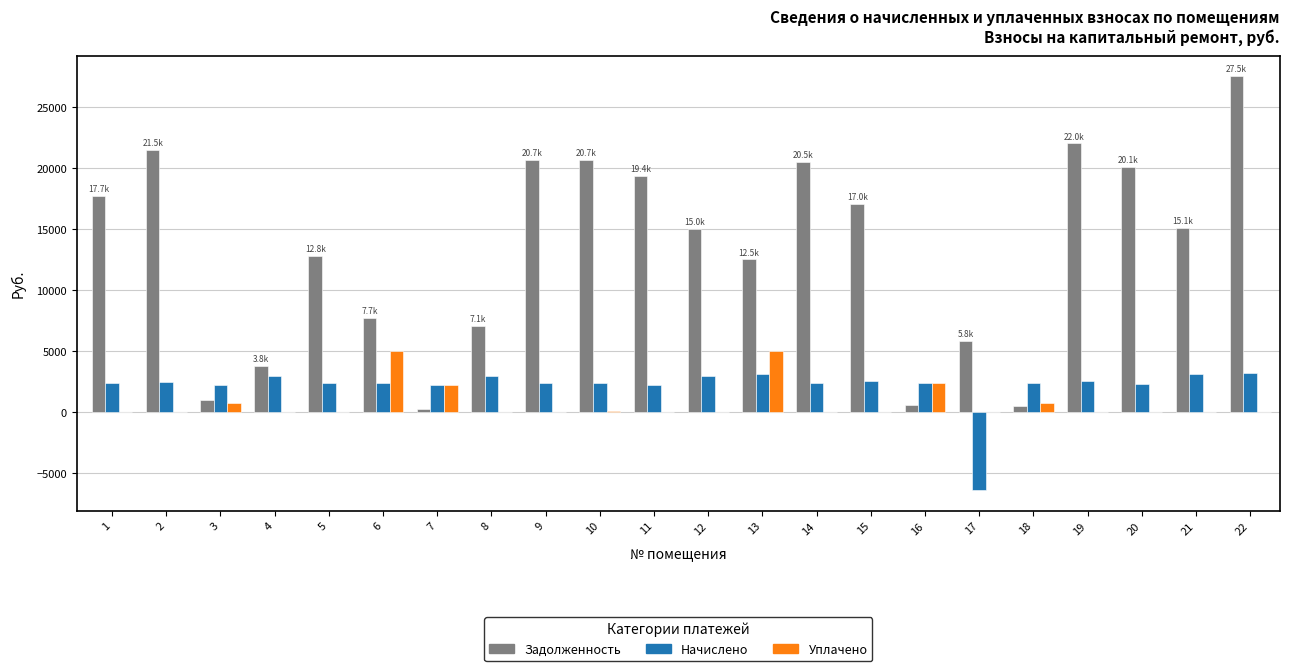

What is the maximum value shown in the chart?

27533.5